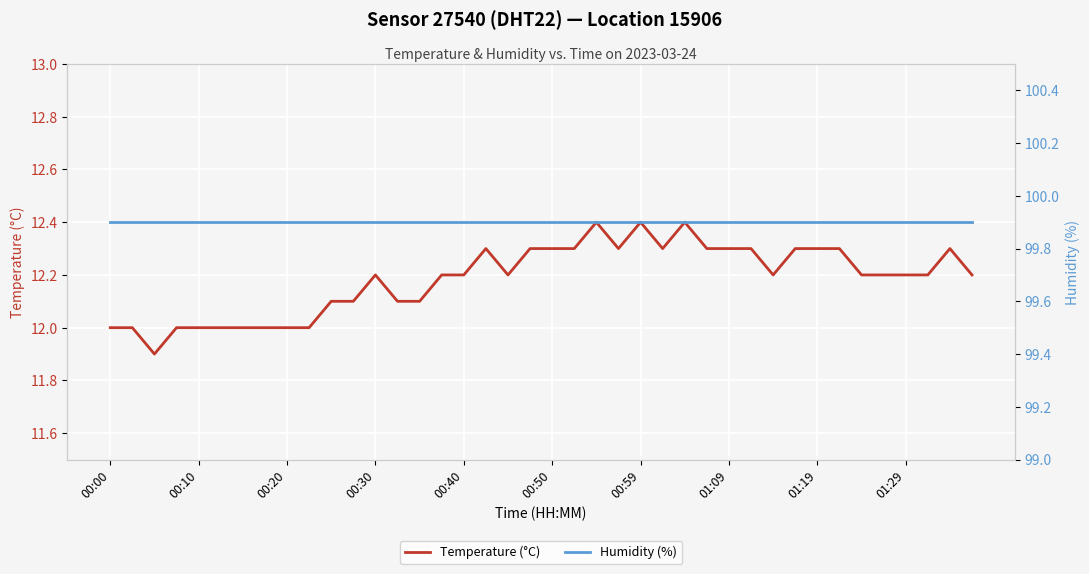

Reading right to left, transcribe all the data shown in this chart.

Temperature (°C): 12.2	12.3	12.2	12.2	12.2	12.2	12.3	12.3	12.3	12.2	12.3	12.3	12.3	12.4	12.3	12.4	12.3	12.4	12.3	12.3	12.3	12.2	12.3	12.2	12.2	12.1	12.1	12.2	12.1	12.1	12.0	12.0	12.0	12.0	12.0	12.0	12.0	11.9	12.0	12.0
Humidity (%): 99.9	99.9	99.9	99.9	99.9	99.9	99.9	99.9	99.9	99.9	99.9	99.9	99.9	99.9	99.9	99.9	99.9	99.9	99.9	99.9	99.9	99.9	99.9	99.9	99.9	99.9	99.9	99.9	99.9	99.9	99.9	99.9	99.9	99.9	99.9	99.9	99.9	99.9	99.9	99.9